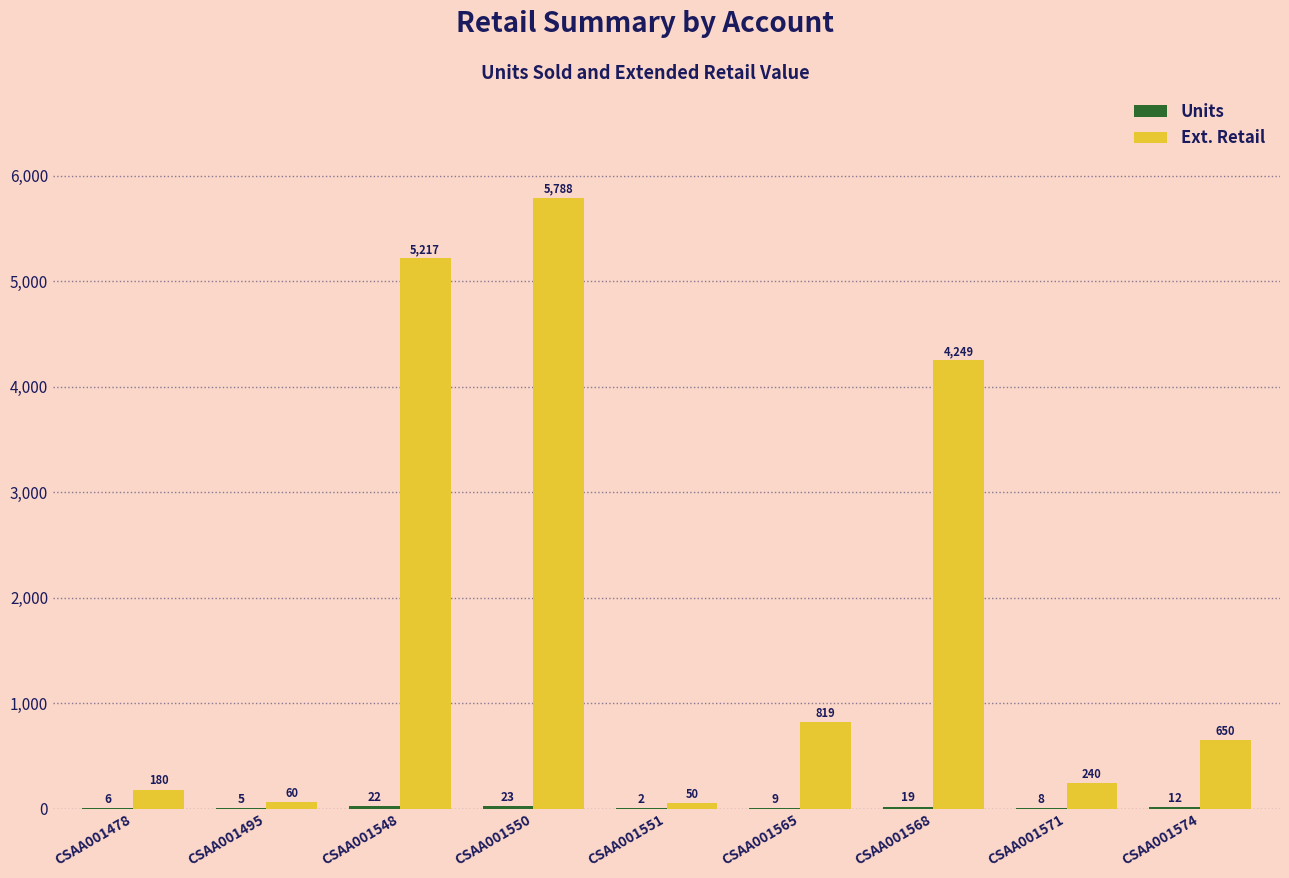

What is the sum of all Ext. Retail values?

17252.6